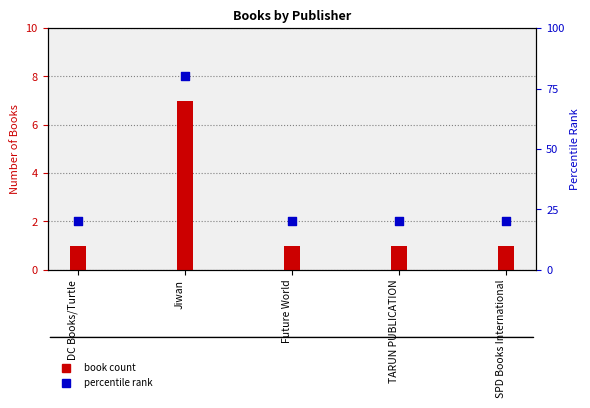

Approximately how many times larger is the value at DC Books/Turtle compared to TARUN PUBLICATION?

1.0